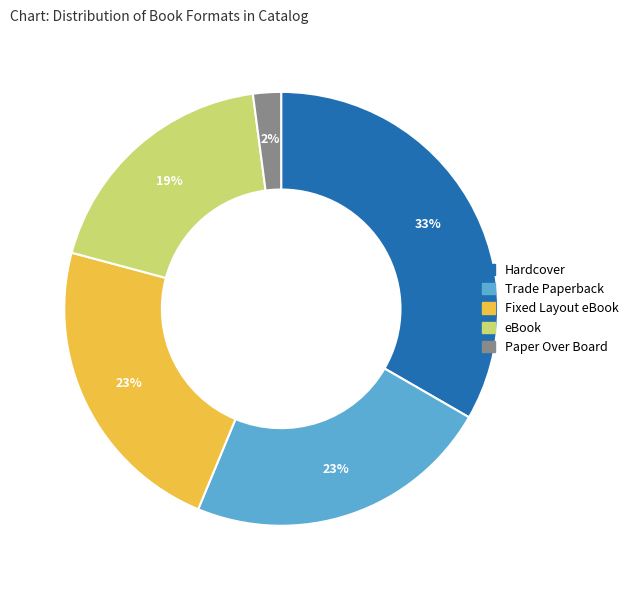

Between Fixed Layout eBook and Paper Over Board, which is larger?

Fixed Layout eBook